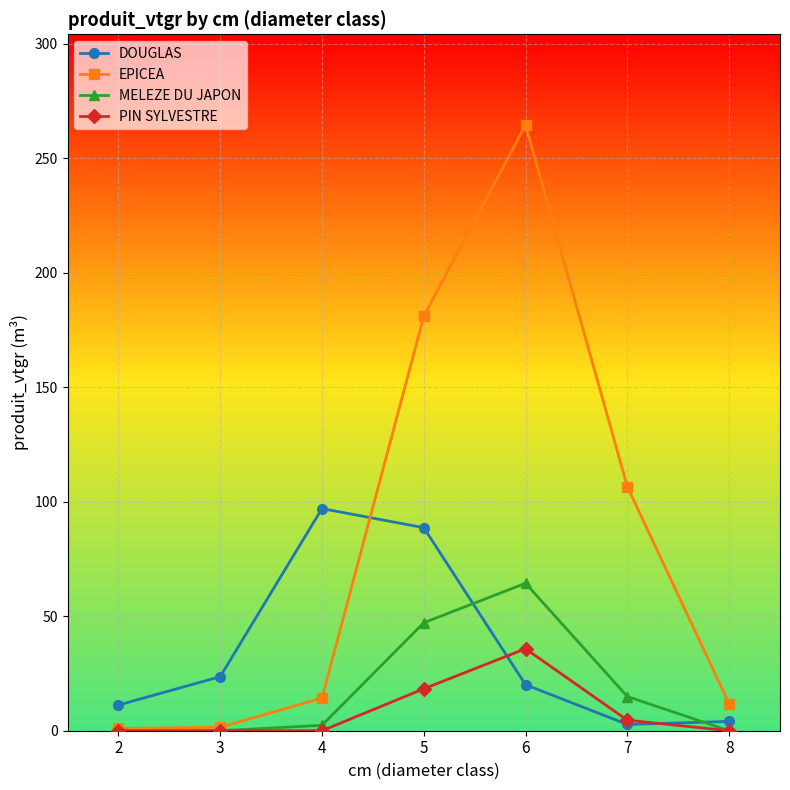

What is the greatest value displayed?

264.5